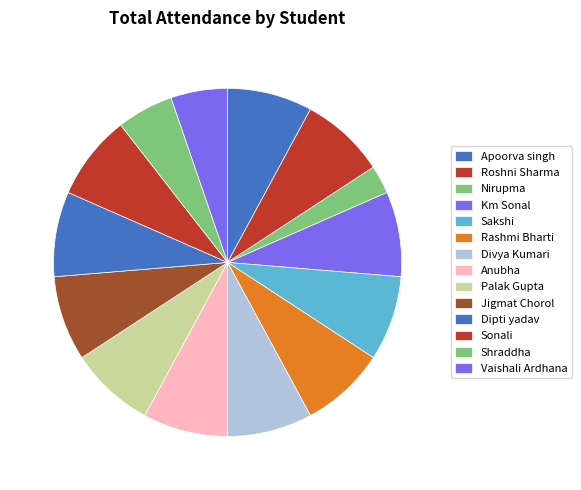

What is the smallest slice in the pie chart?

Nirupma